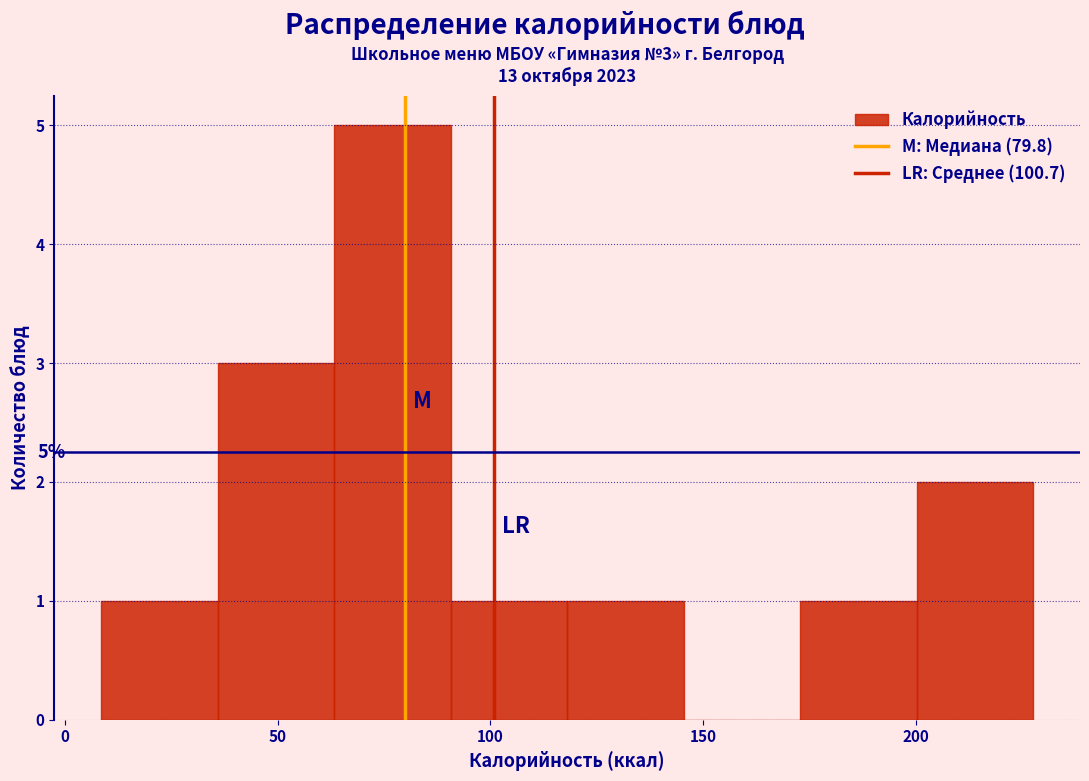

Which range on the x-axis has the tallest bar?

65 to 90